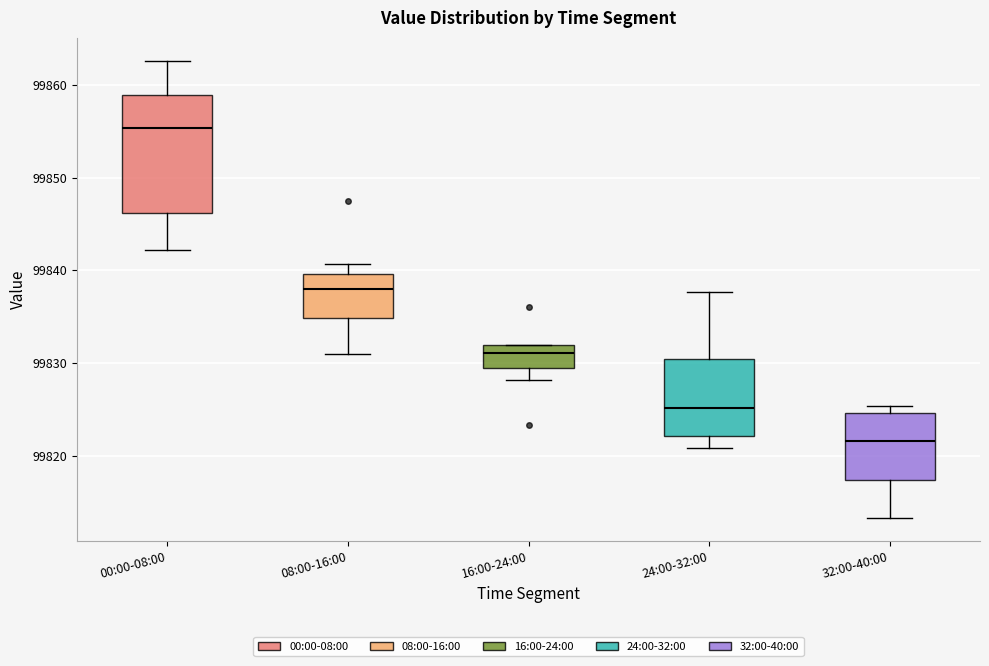

Reading left to right, read every box against the y-axis: the position of its median line, the range the box covers, and the ends of its whiskers. The values are not printed on the chart, so give them approximately, as read against the axis.

00:00-08:00: median 99855, box 99846 to 99859, whiskers 99842 to 99863
08:00-16:00: median 99838, box 99835 to 99840, whiskers 99831 to 99841
16:00-24:00: median 99831, box 99829 to 99832, whiskers 99828 to 99832
24:00-32:00: median 99825, box 99822 to 99830, whiskers 99821 to 99838
32:00-40:00: median 99822, box 99817 to 99825, whiskers 99813 to 99825 (just above the box's upper edge)